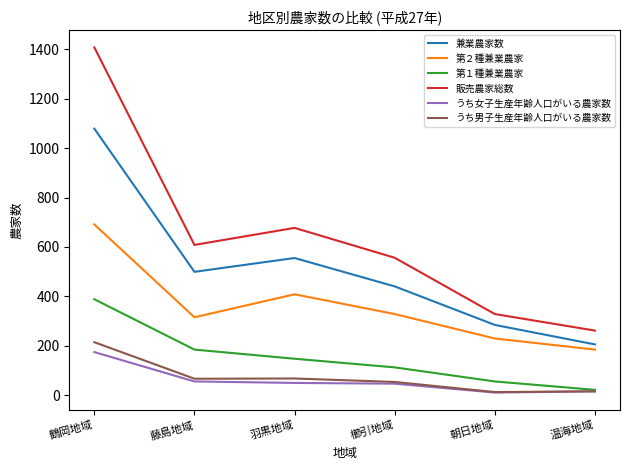

Between 羽黒地域 and 朝日地域, which series saw the biggest shift?

販売農家総数